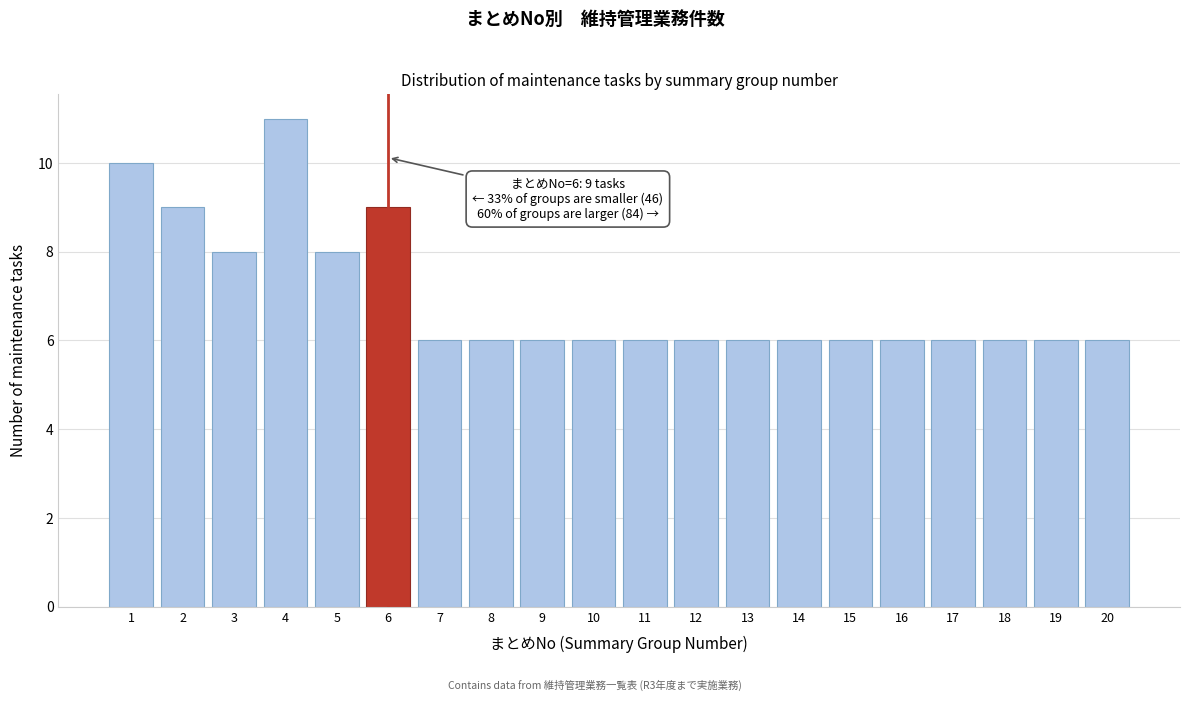

Reading left to right, extract all data points from this chart.

1=10	2=9	3=8	4=11	5=8	6=9	7=6	8=6	9=6	10=6	11=6	12=6	13=6	14=6	15=6	16=6	17=6	18=6	19=6	20=6